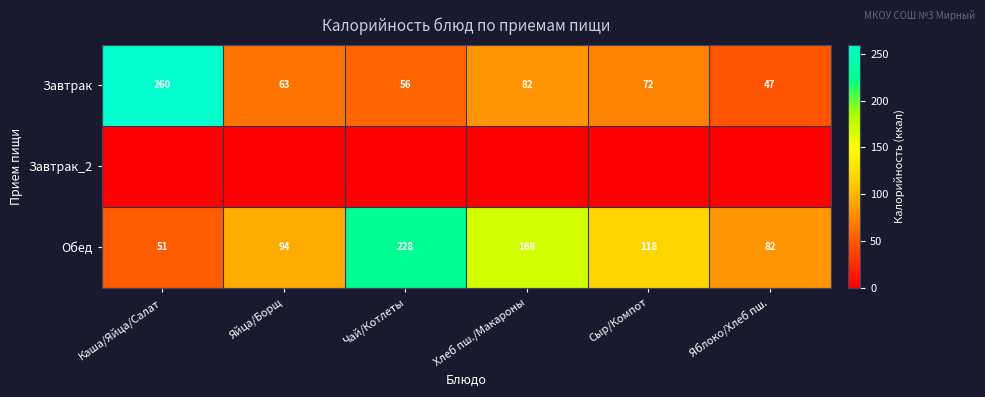

What is the spread (max minus min) of values at Каша/Яйца/Салат?

260.0